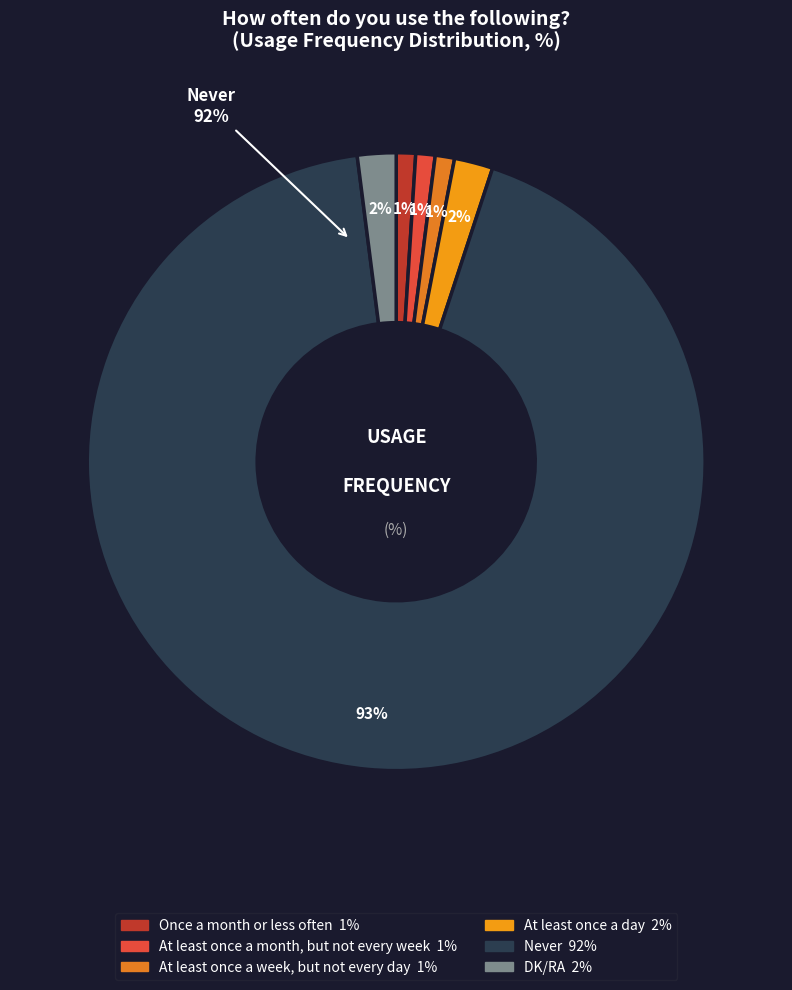

Which has a higher value, Never or At least once a month, but not every week?

Never